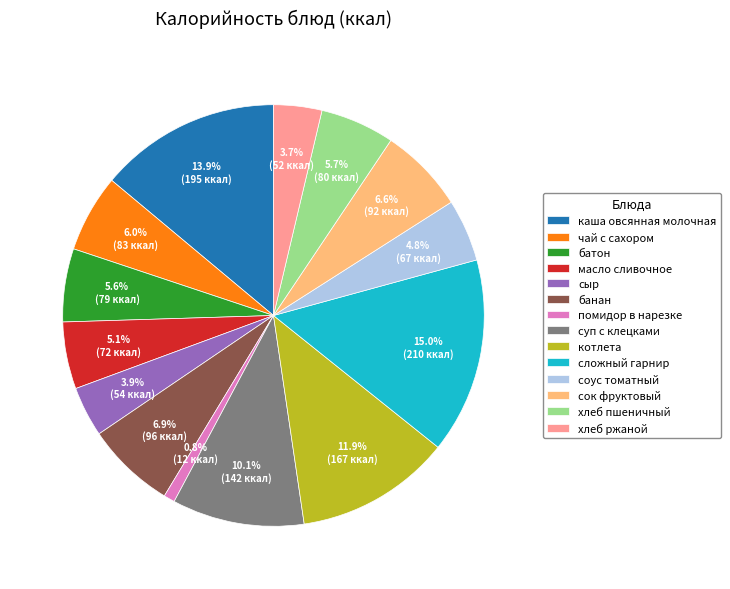

Which slice is the largest?

сложный гарнир